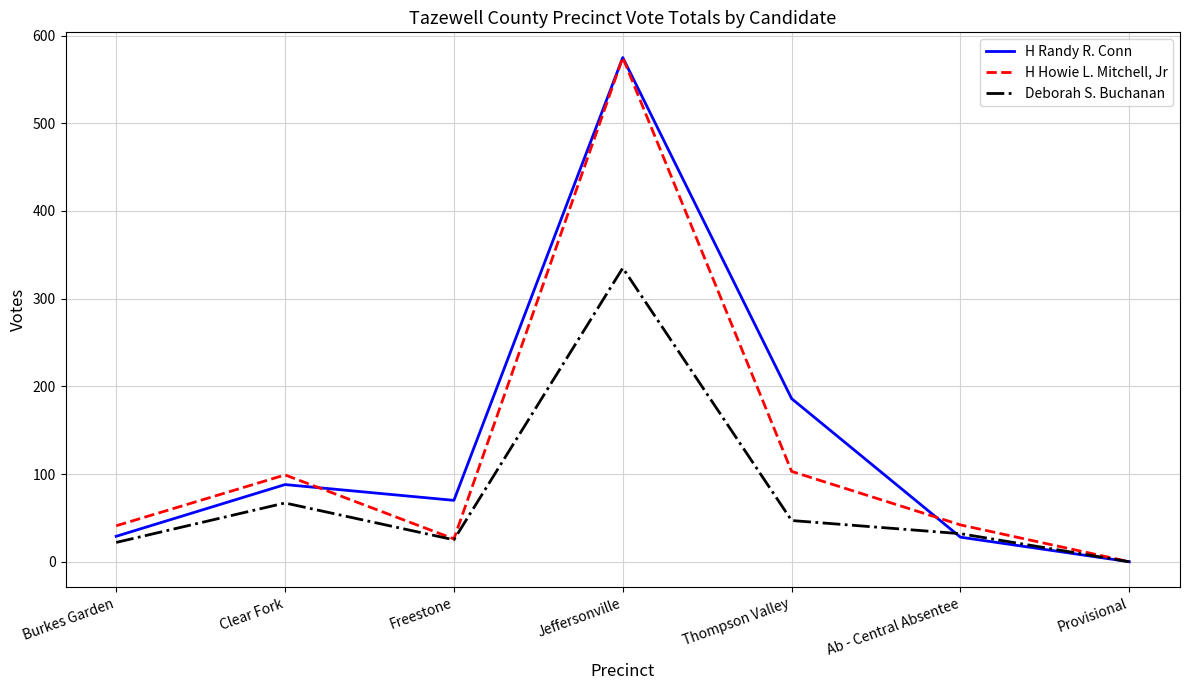

At which category does Deborah S. Buchanan reach its first local valley?

Freestone